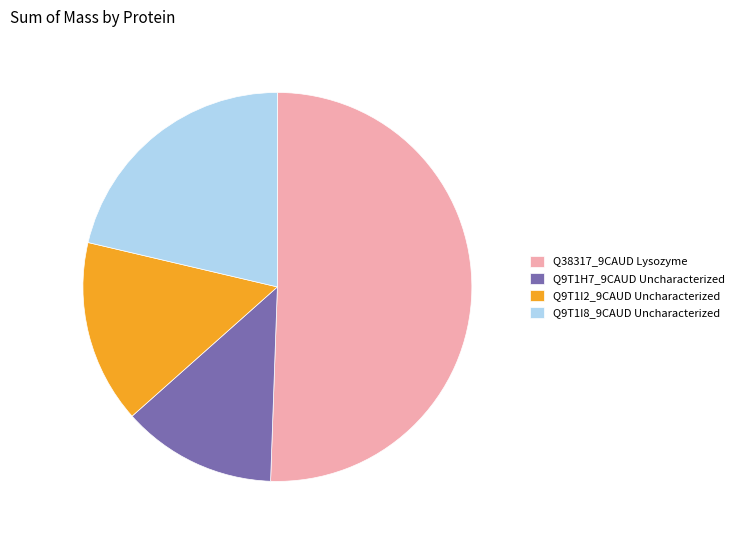

Is it true that Q9T1I2_9CAUD Uncharacterized is 15% of the pie?

True